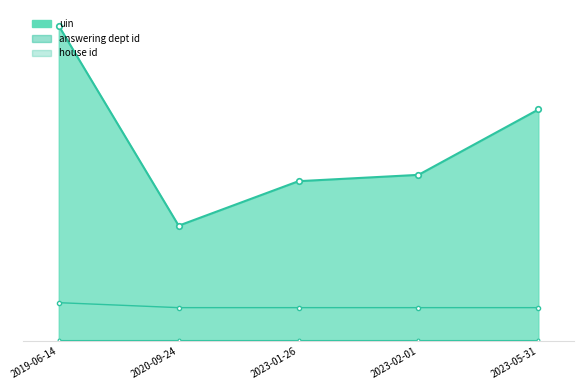

At how many categories does at least one series exceed 64?

5